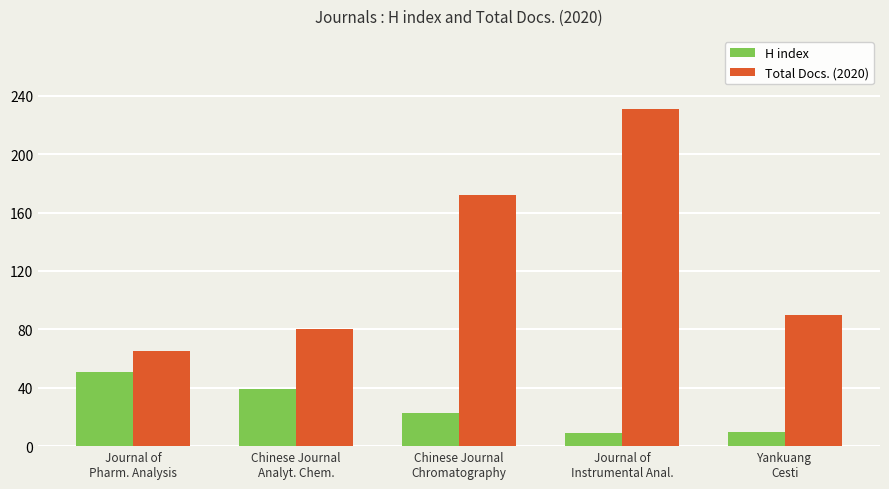

Count the number of data series in this chart.

2